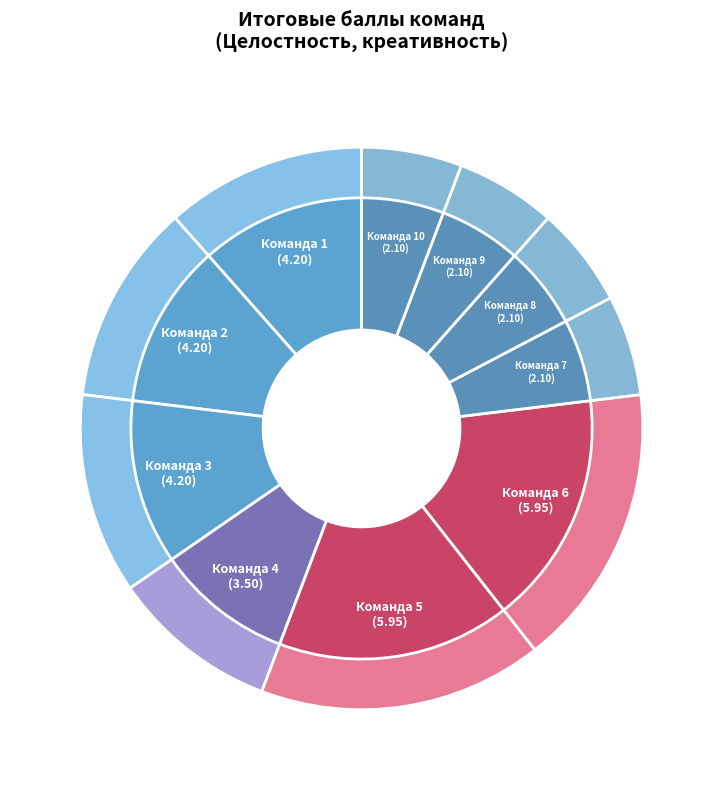

The 7 slice represents 16% of the pie. True or false?

False